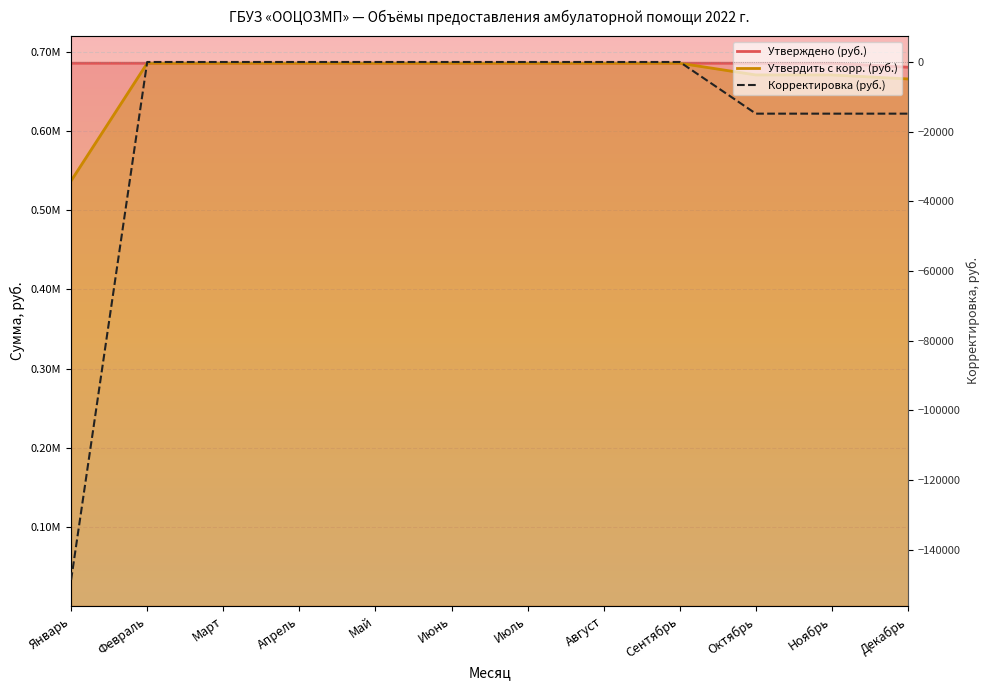

Rank the categories by Корректировка (руб.) value from lowest to highest.

Январь, Декабрь, Октябрь, Ноябрь, Февраль, Март, Апрель, Май, Июнь, Июль, Август, Сентябрь